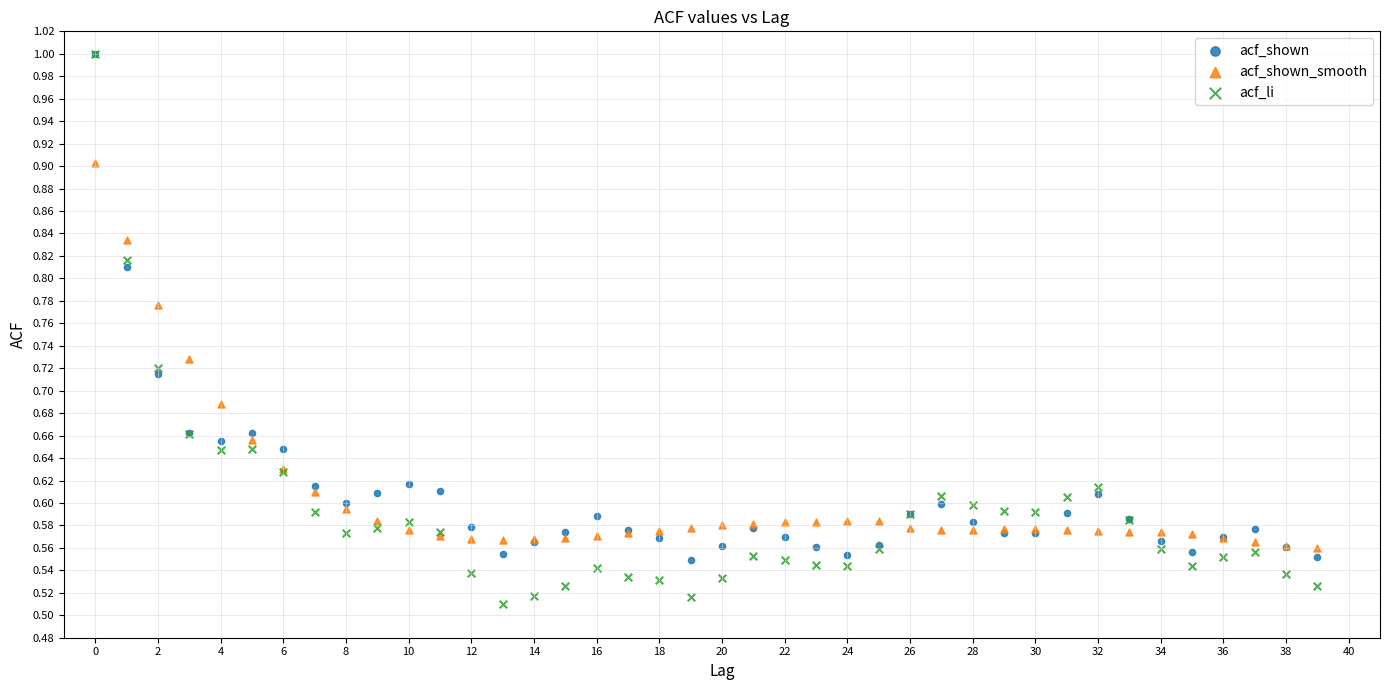

Which series reaches the minimum Y coordinate?

acf_li